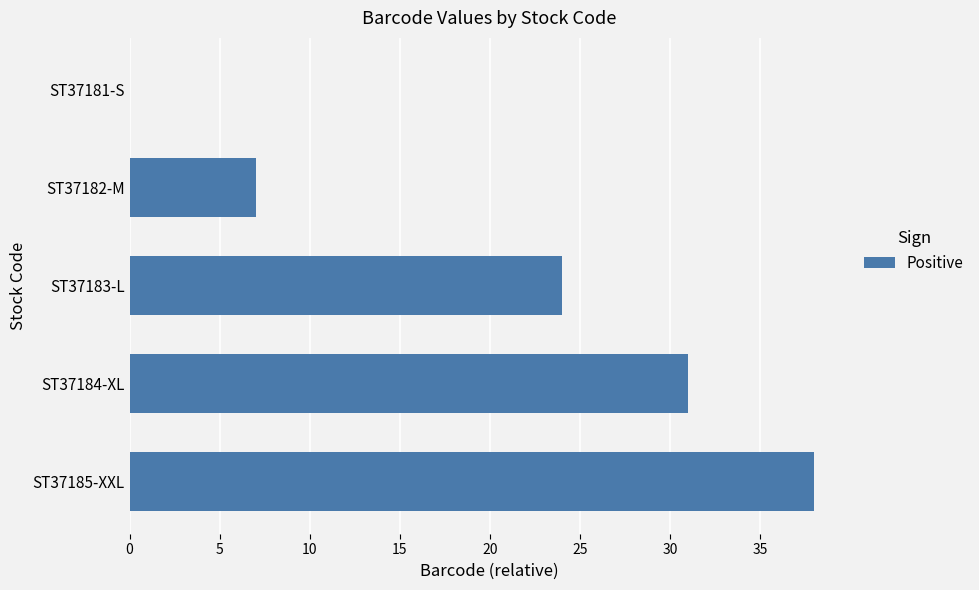

Is it true that the value at ST37182-M is 12?

False